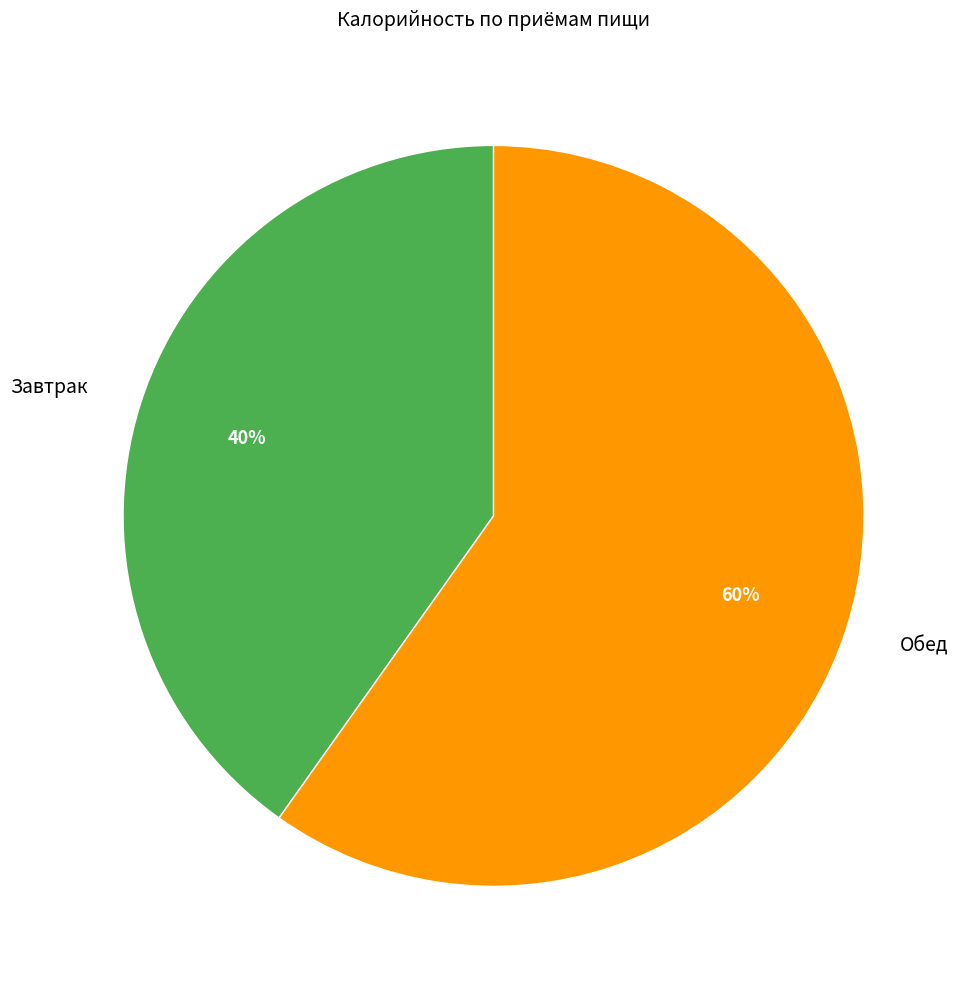

Is Обед the majority of the pie?

Yes